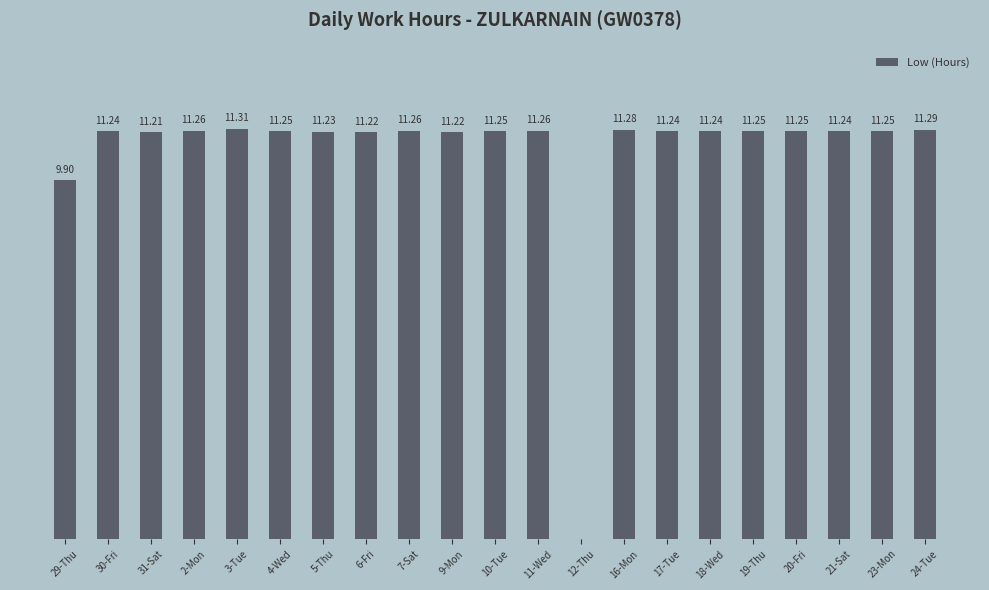

Which has a higher value, 16-Mon or 12-Thu?

16-Mon